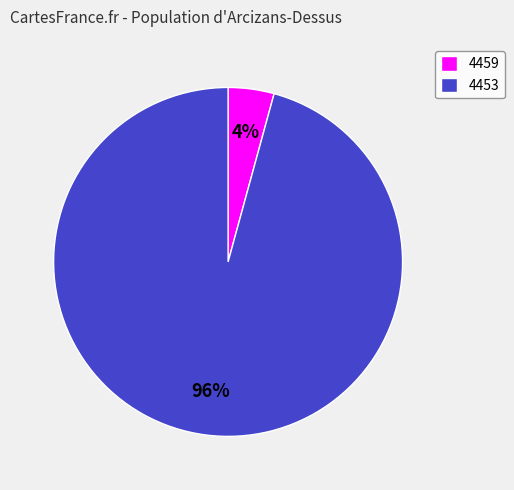

Is it true that 4459 is 4% of the pie?

True